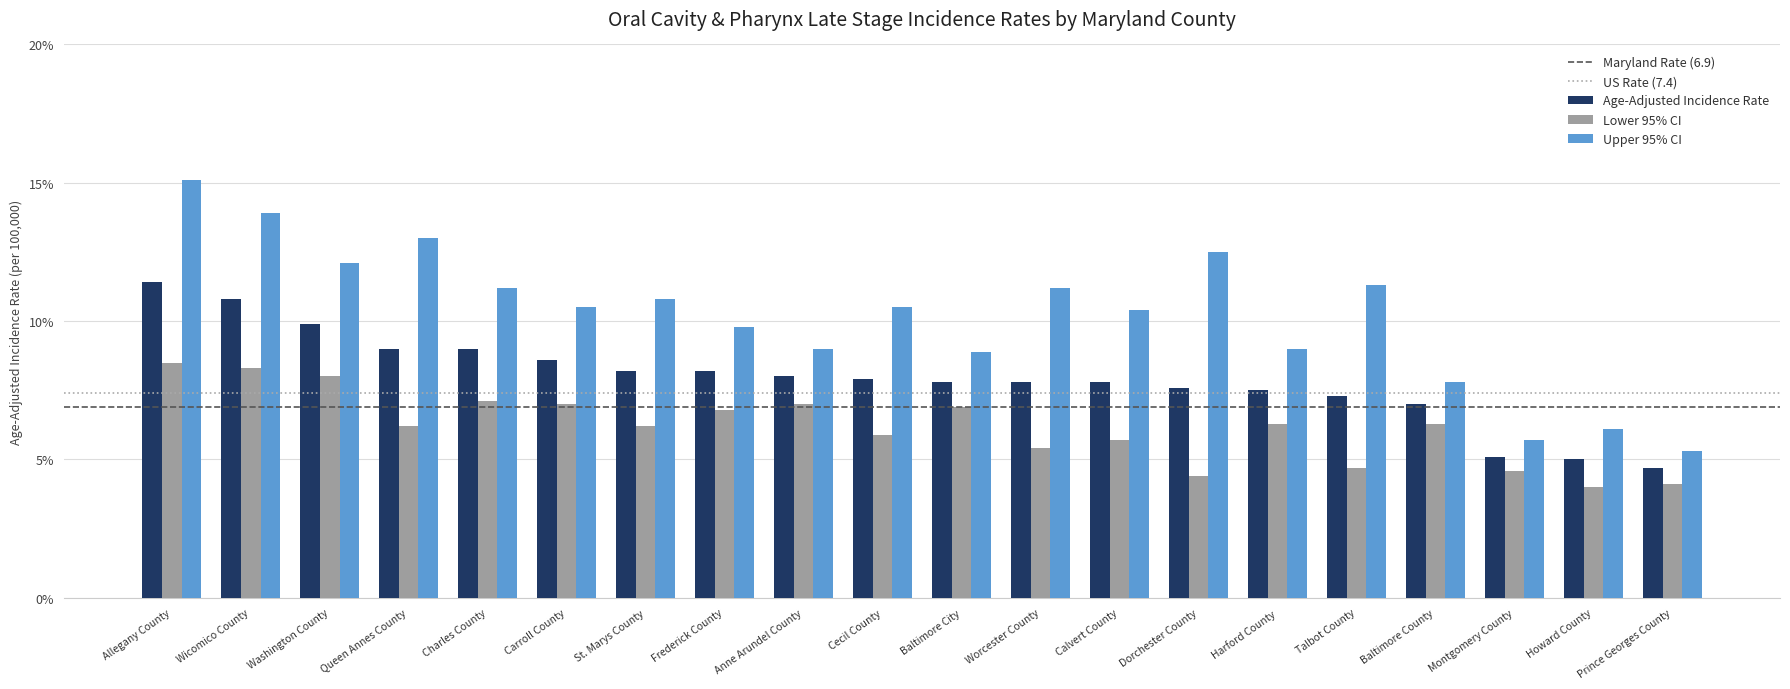

How many data points in Lower 95% CI are less than 6?

8